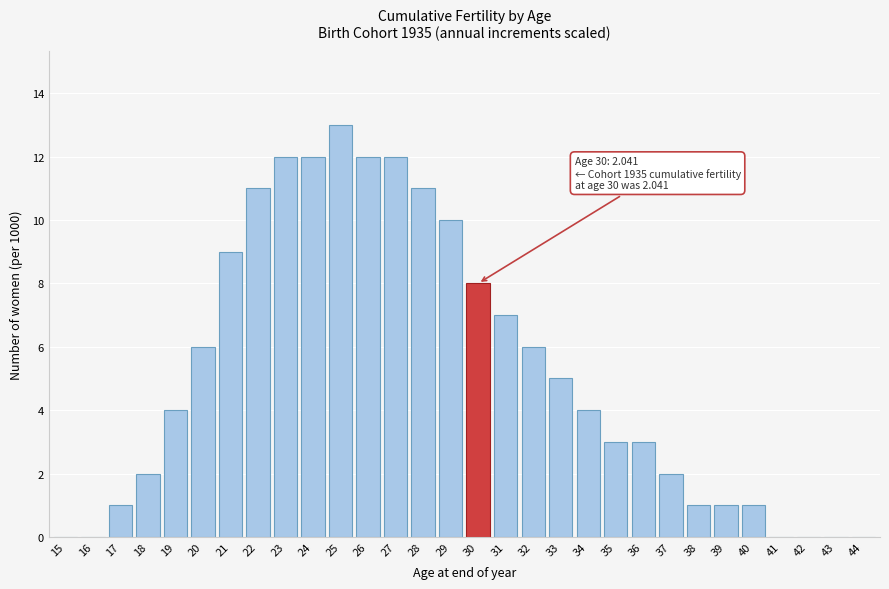

Reading right to left, list all the values displayed in this chart.

44=0	43=0	42=0	41=0	40=1	39=1	38=1	37=2	36=3	35=3	34=4	33=5	32=6	31=7	30=8	29=10	28=11	27=12	26=12	25=13	24=12	23=12	22=11	21=9	20=6	19=4	18=2	17=1	16=0	15=0